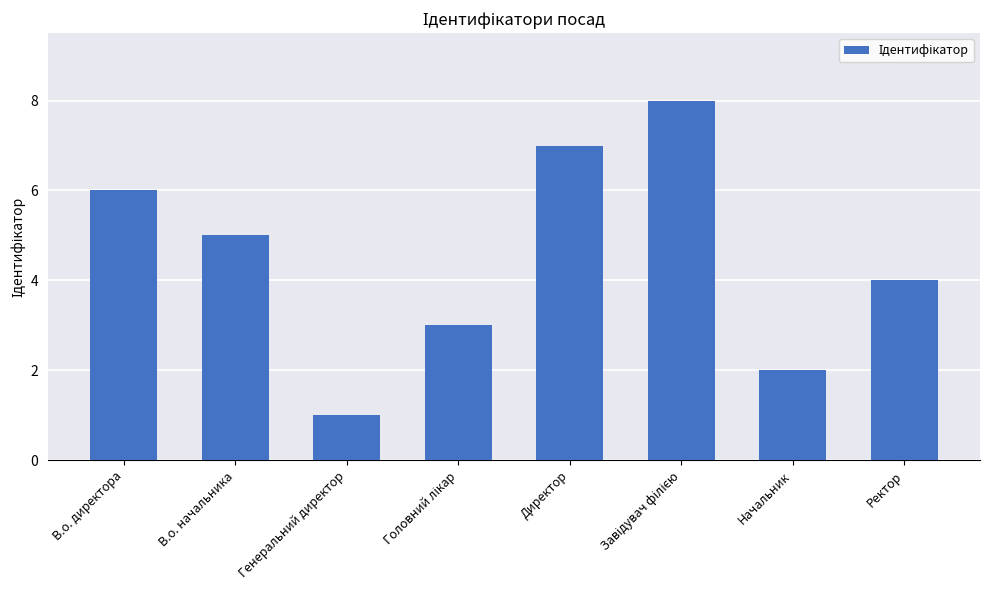

True or false: the data shows 5 at В.о. начальника.

True